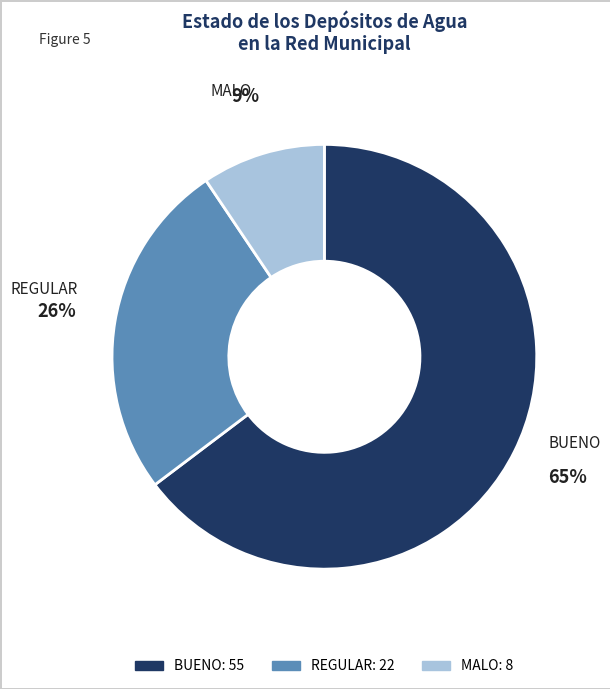

To the nearest percent, what is the combined percentage of BUENO and MALO?

74%